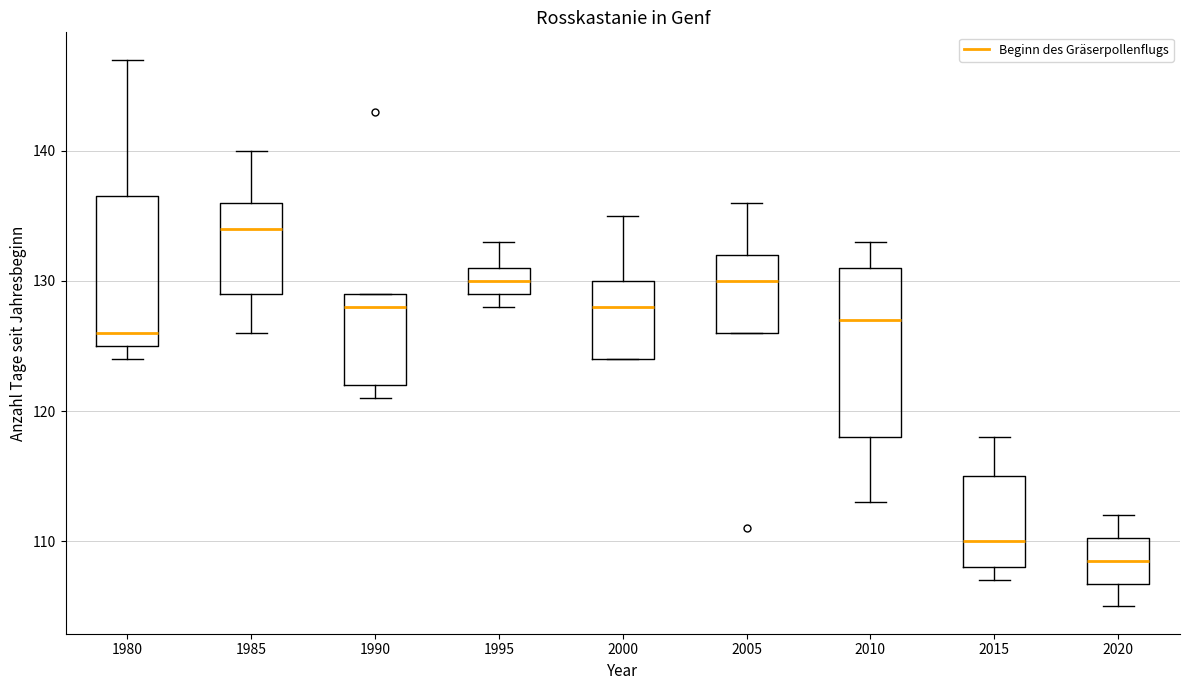

Reading left to right, read every box against the y-axis: the position of its median line, the range the box covers, and the ends of its whiskers. The values are not printed on the chart, so give them approximately, as read against the axis.

1980: median 126, box 125 to 137, whiskers 124 to 147
1985: median 134, box 129 to 136, whiskers 126 to 140
1990: median 128, box 122 to 129, whiskers 121 to 129
1995: median 130, box 129 to 131, whiskers 128 to 133
2000: median 128, box 124 to 130, whiskers 124 to 135
2005: median 130, box 126 to 132, whiskers 126 to 136
2010: median 127, box 118 to 131, whiskers 113 to 133
2015: median 110, box 108 to 115, whiskers 107 to 118
2020: median 109, box 107 to 110, whiskers 105 to 112